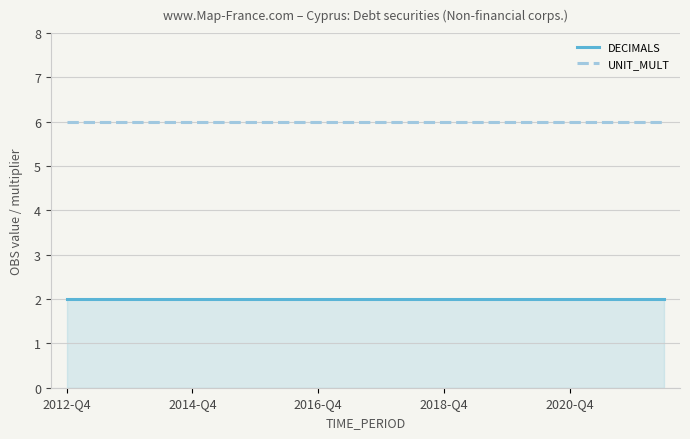

List the series in order of their overall mean, highest first.

UNIT_MULT, DECIMALS